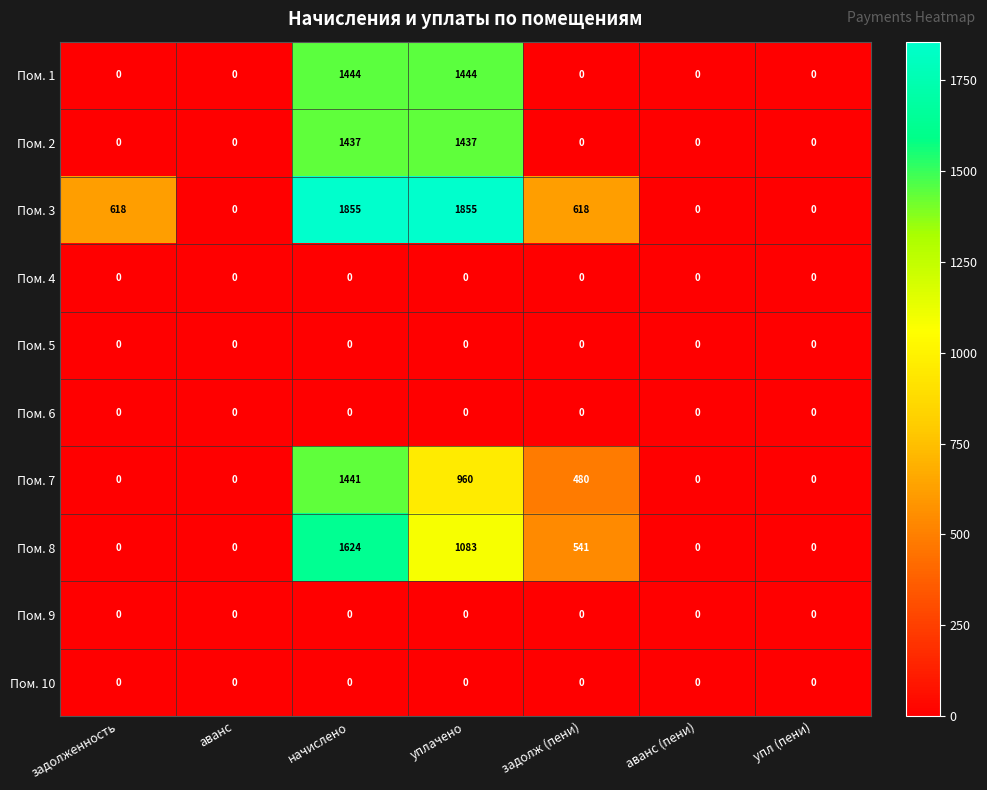

Is it true that Пом. 3 equals -886 at аванс?

False